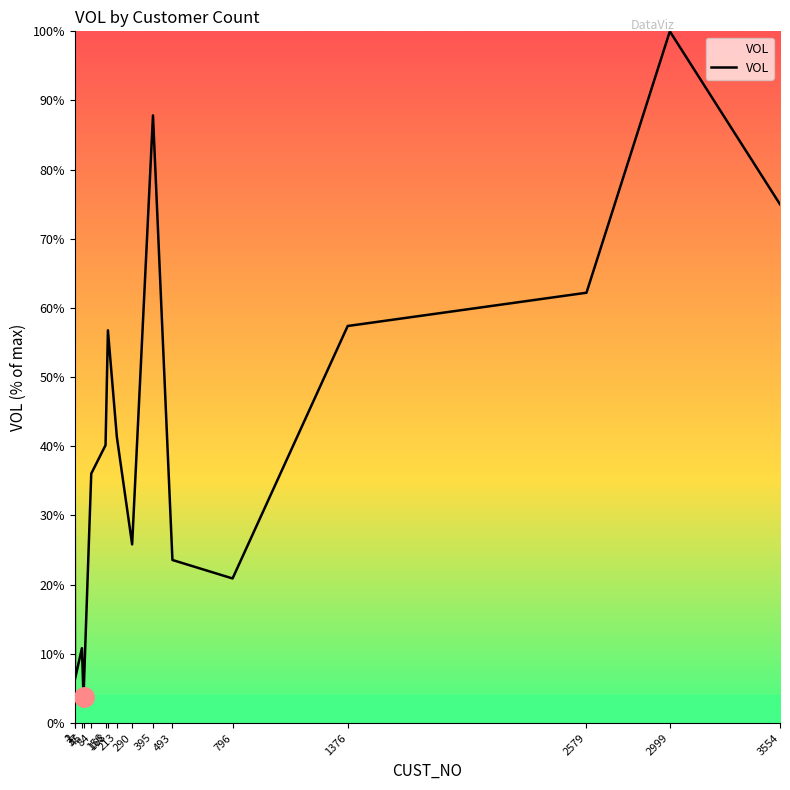

The chart shows a value of 16.9 at 37. True or false?

False